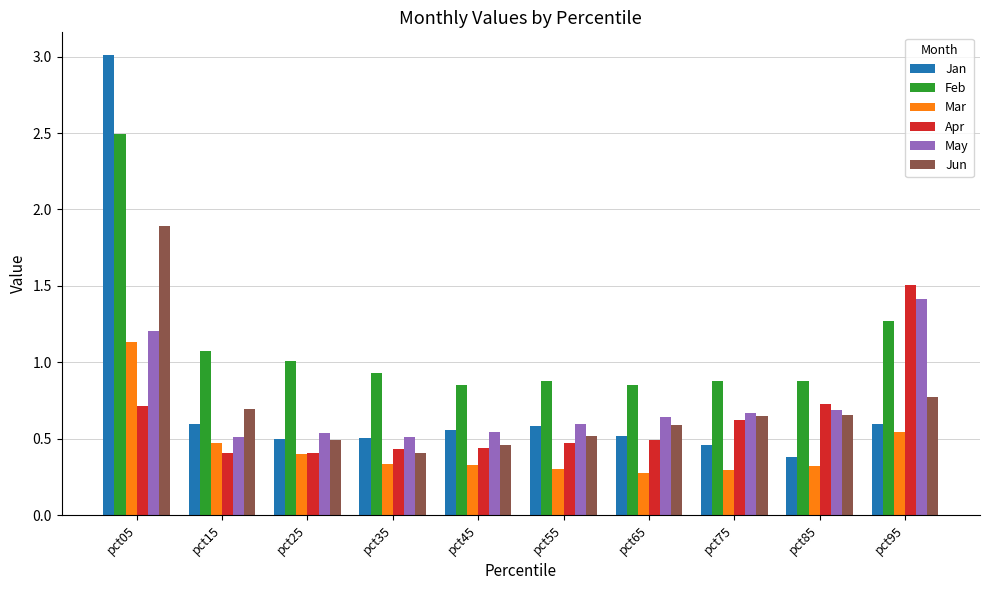

What is the difference between the maximum and minimum values in the Jan series?

2.6